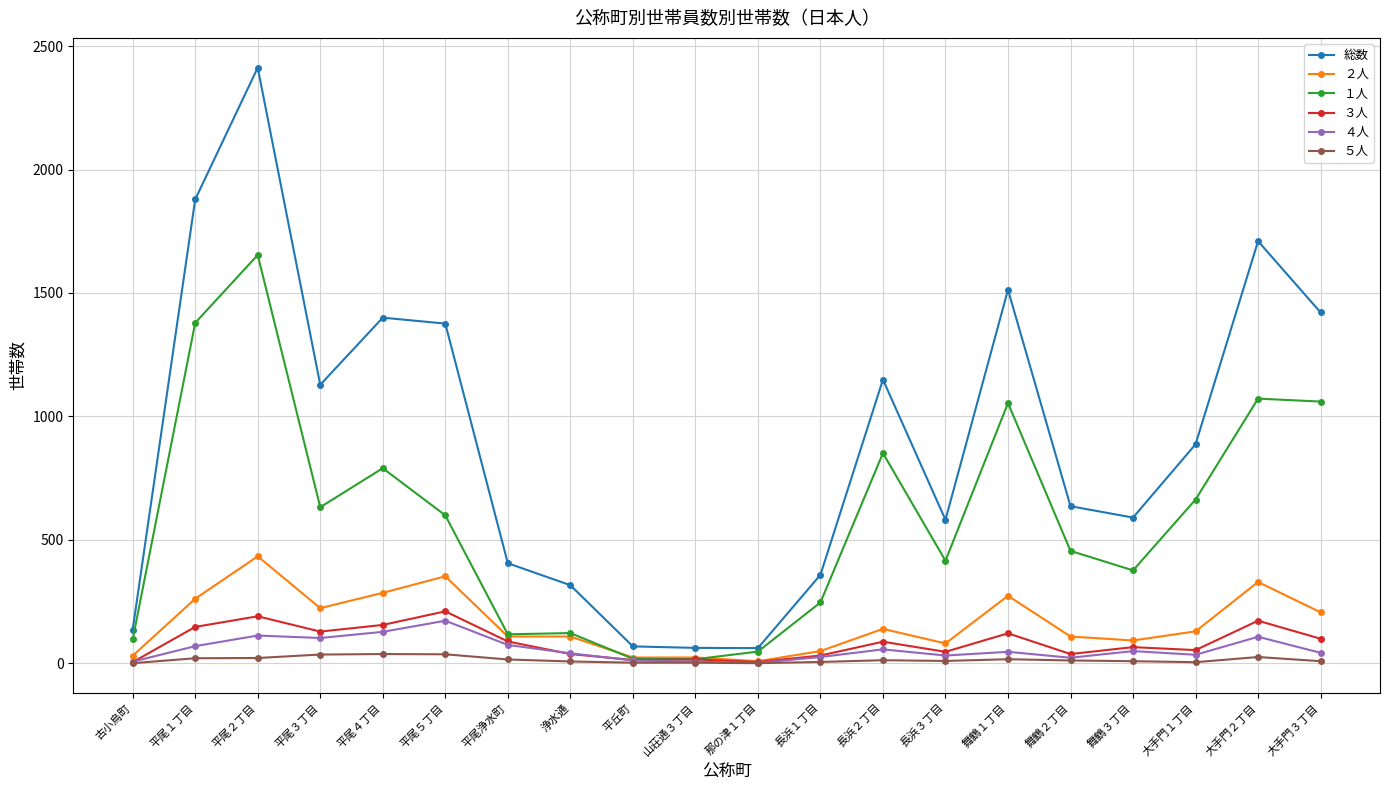

The ２人 series shows 273 at 舞鶴１丁目. True or false?

True